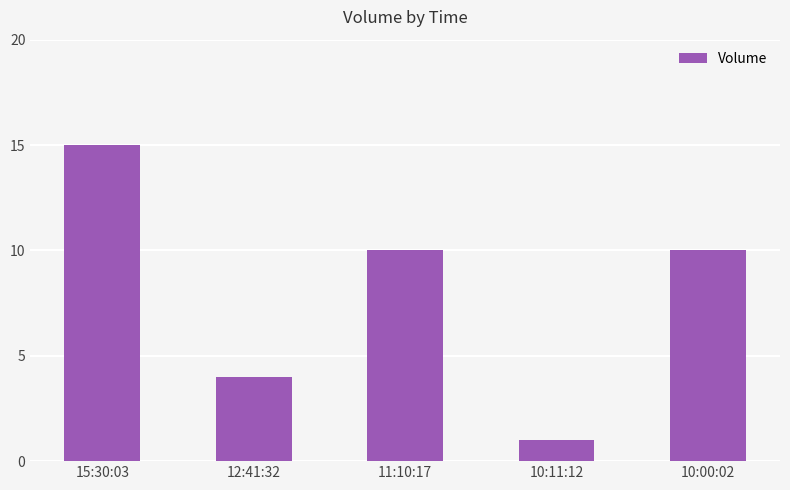

What is the sum of all values?

40